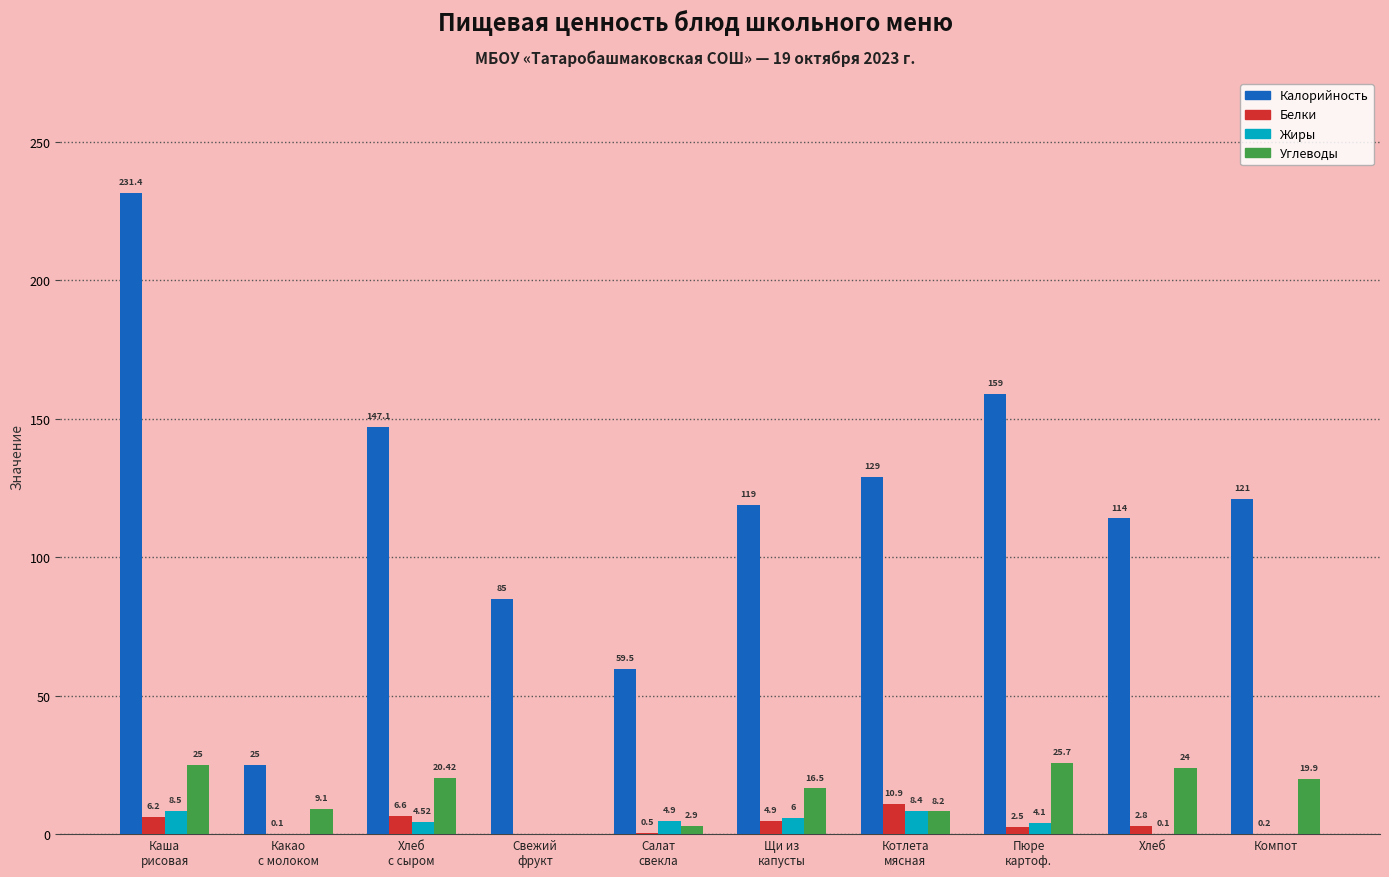

What is the spread (max minus min) of values at Хлеб?

113.9